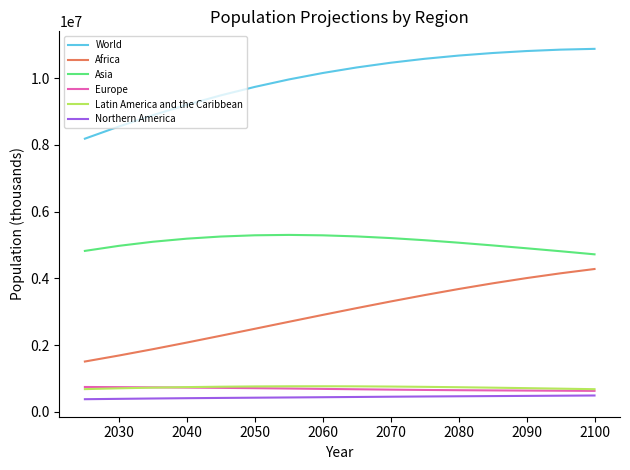

What is the difference between the maximum and minimum values in the Africa series?

2771191.9